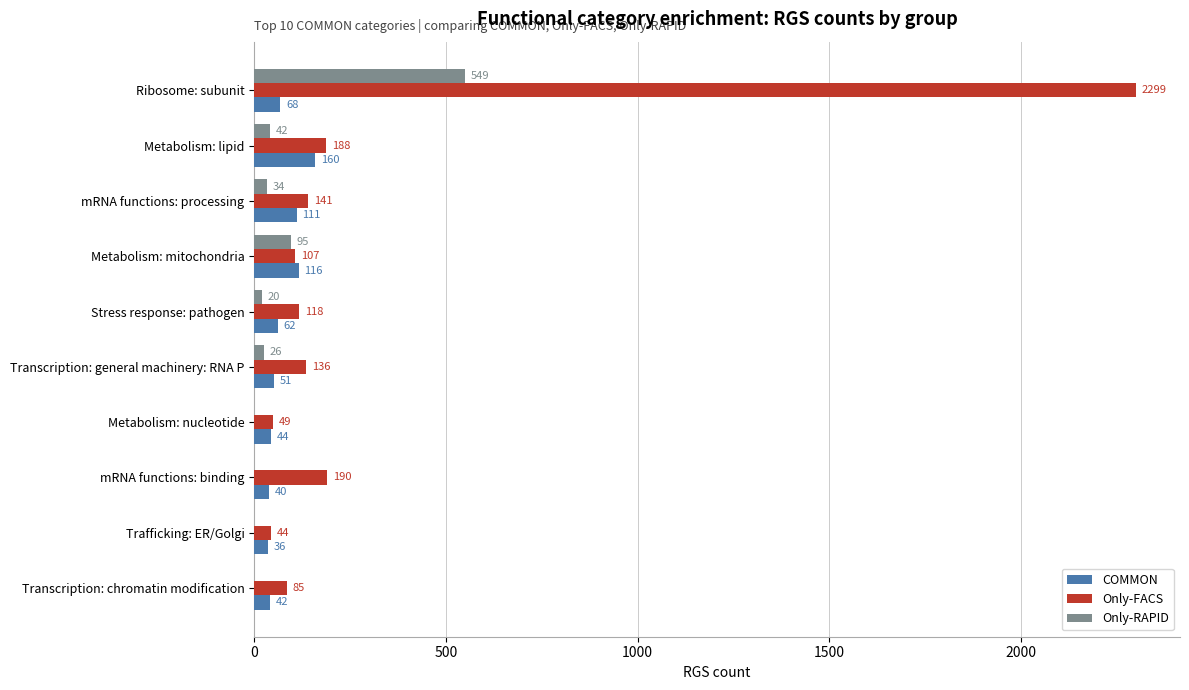

Read the COMMON value at Transcription: general machinery: RNA P.

51